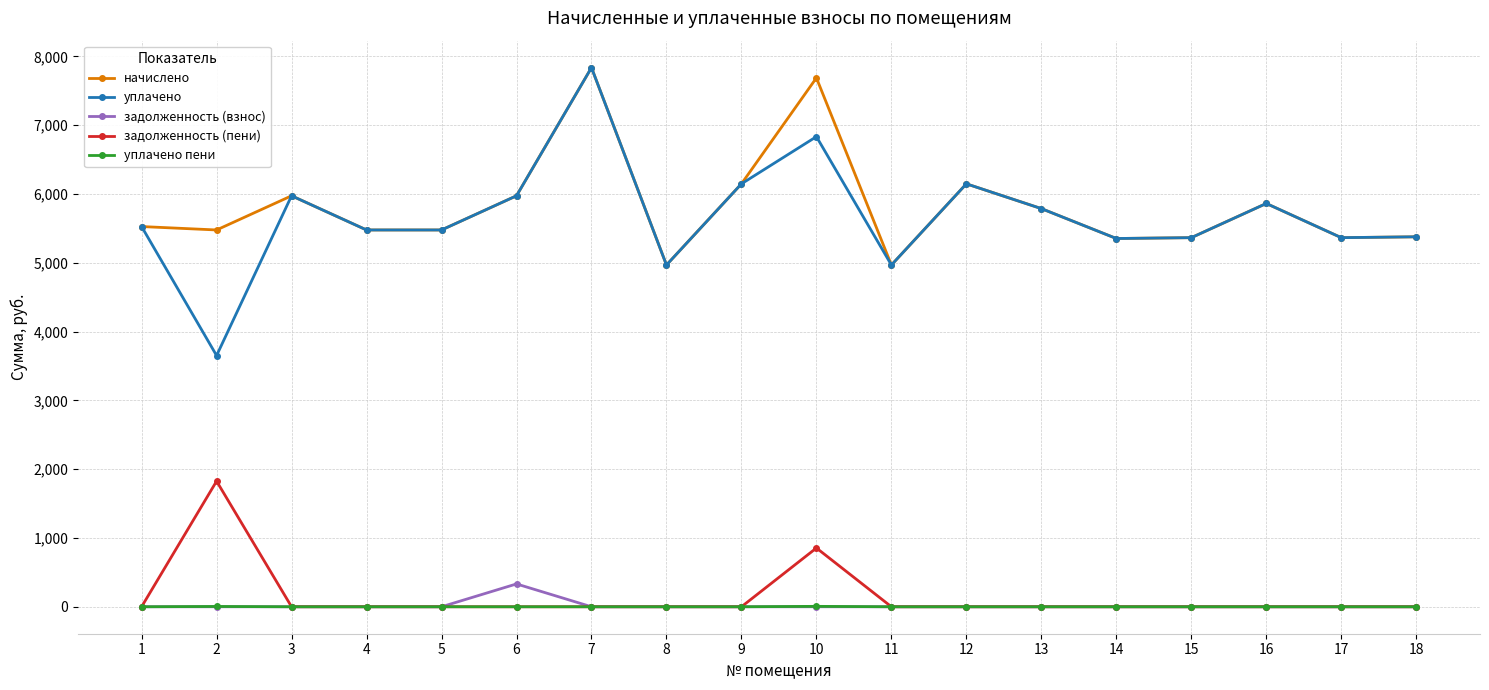

What is the difference between the уплачено values at 13 and 4?

310.5